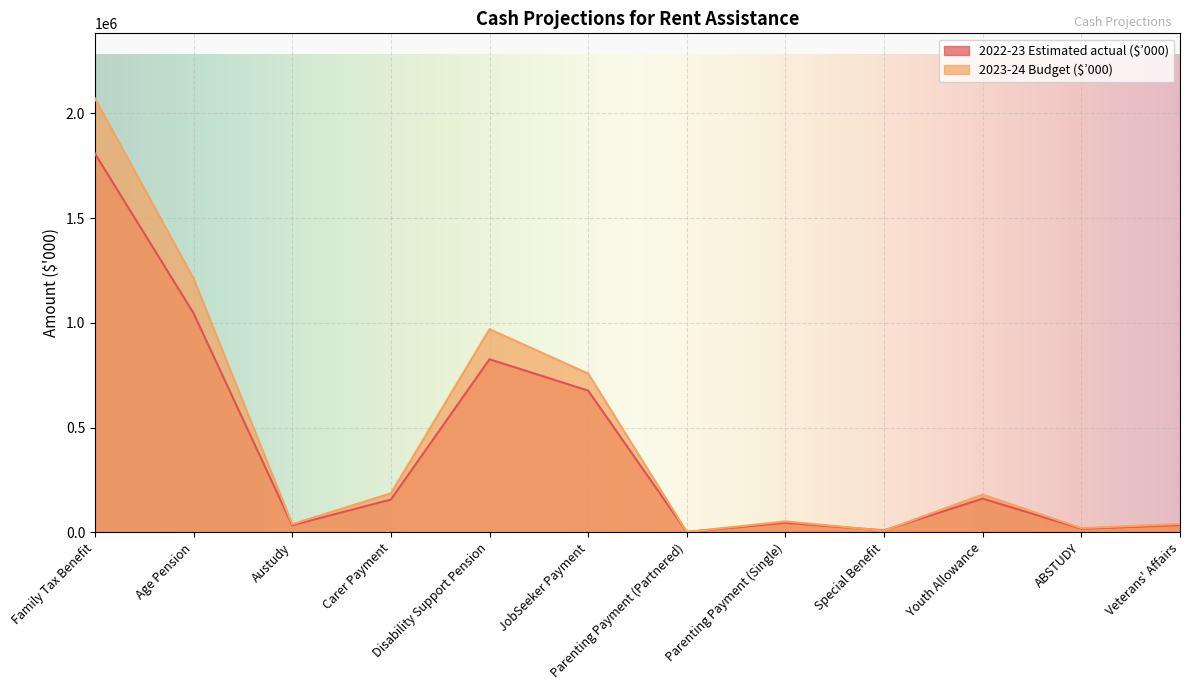

Count the number of categories in the chart.

12